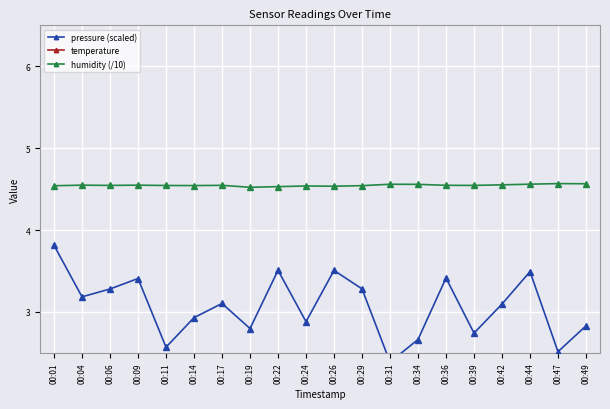

List the labels in order of temperature value, largest first.

00:14, 00:19, 00:22, 00:34, 00:24, 00:26, 00:29, 00:36, 00:11, 00:17, 00:01, 00:06, 00:31, 00:09, 00:39, 00:42, 00:49, 00:04, 00:44, 00:47